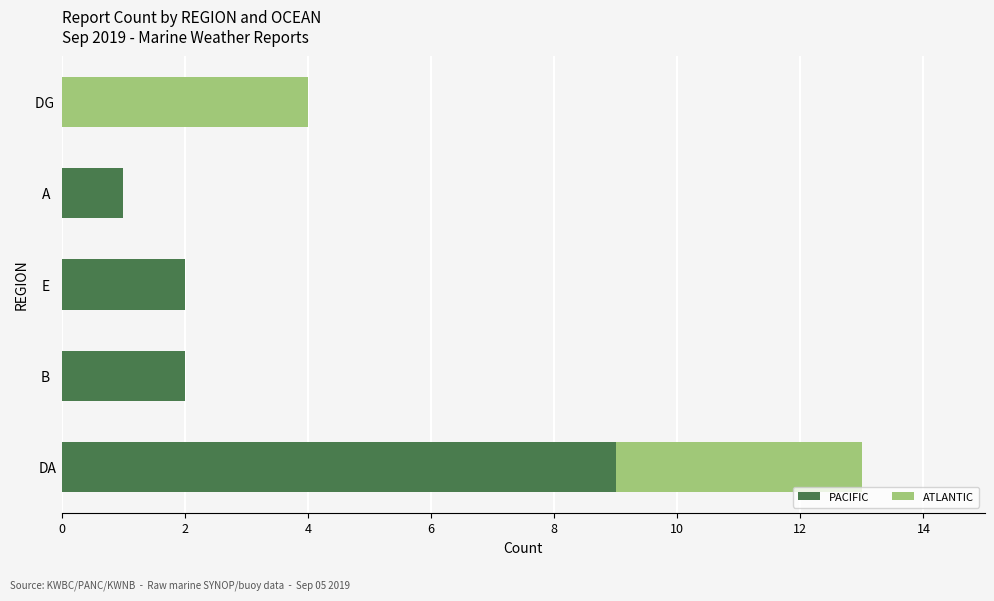

The value of PACIFIC at DG  is 6. True or false?

False